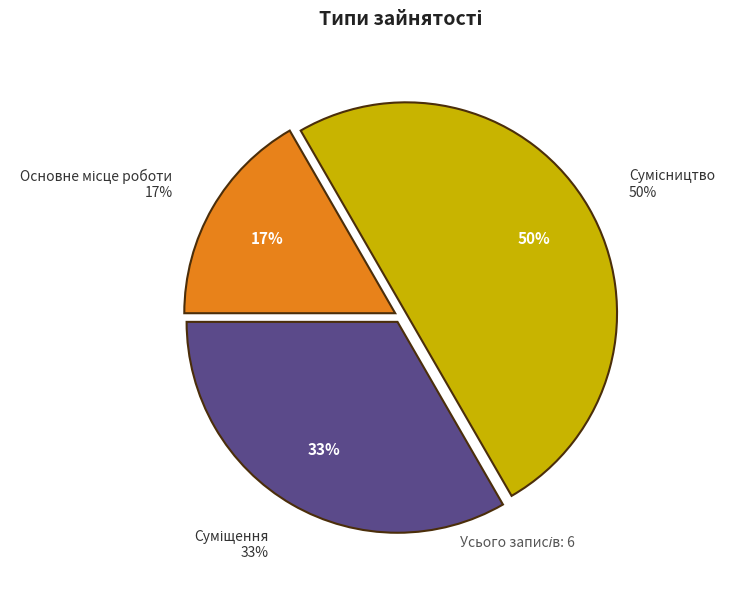

The Сумісництво slice represents 50% of the pie. True or false?

True